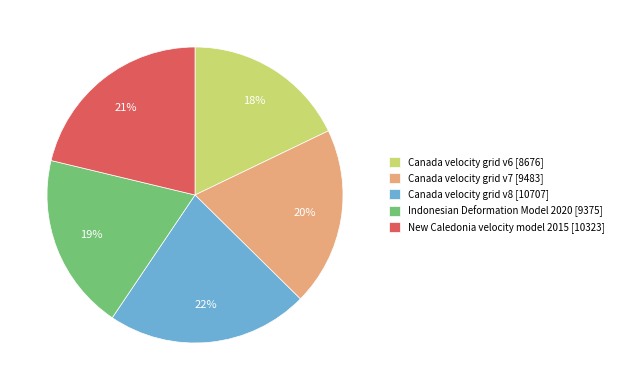

To the nearest percent, what portion does Canada velocity grid v6 represent?

18%